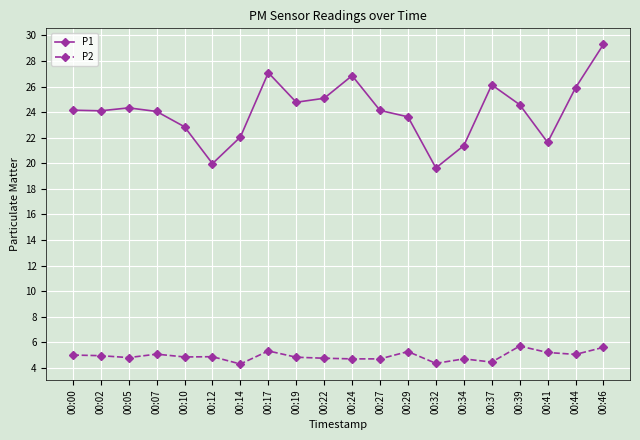

What is the difference between the second highest and minimum values in the P2 series?

1.3